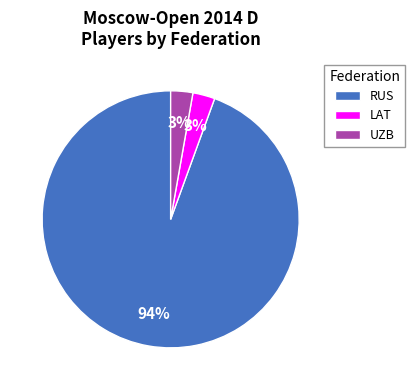

What percentage is the UZB slice, to the nearest percent?

3%